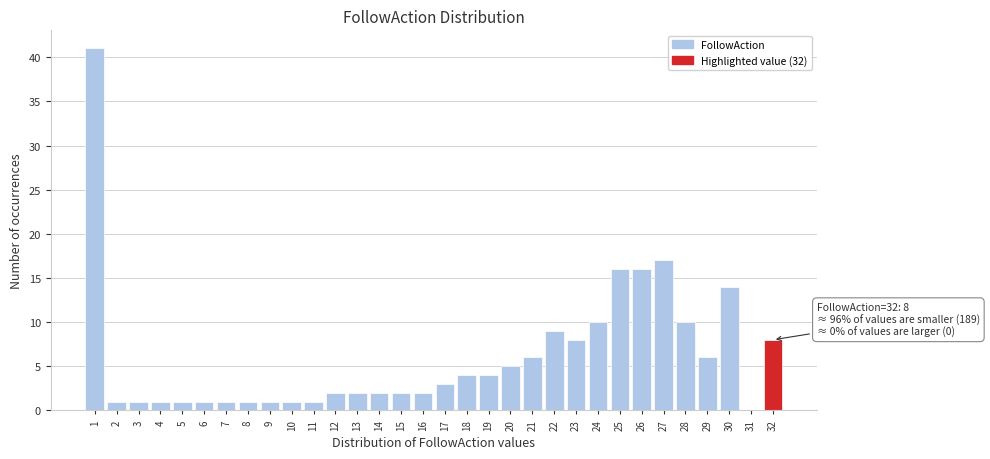

At which label is the value closest to 20?

27